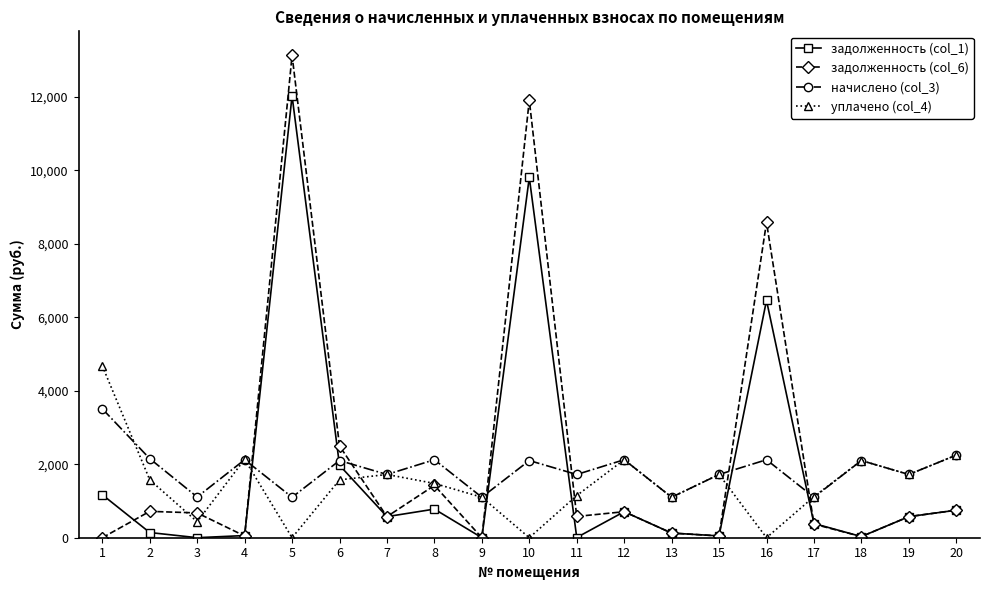

At which category is the sum across all series the highest?

5